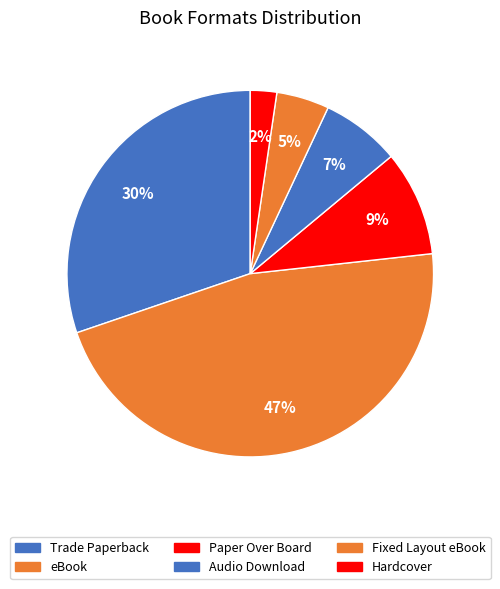

Is the sum of Fixed Layout eBook and eBook greater than half?

Yes